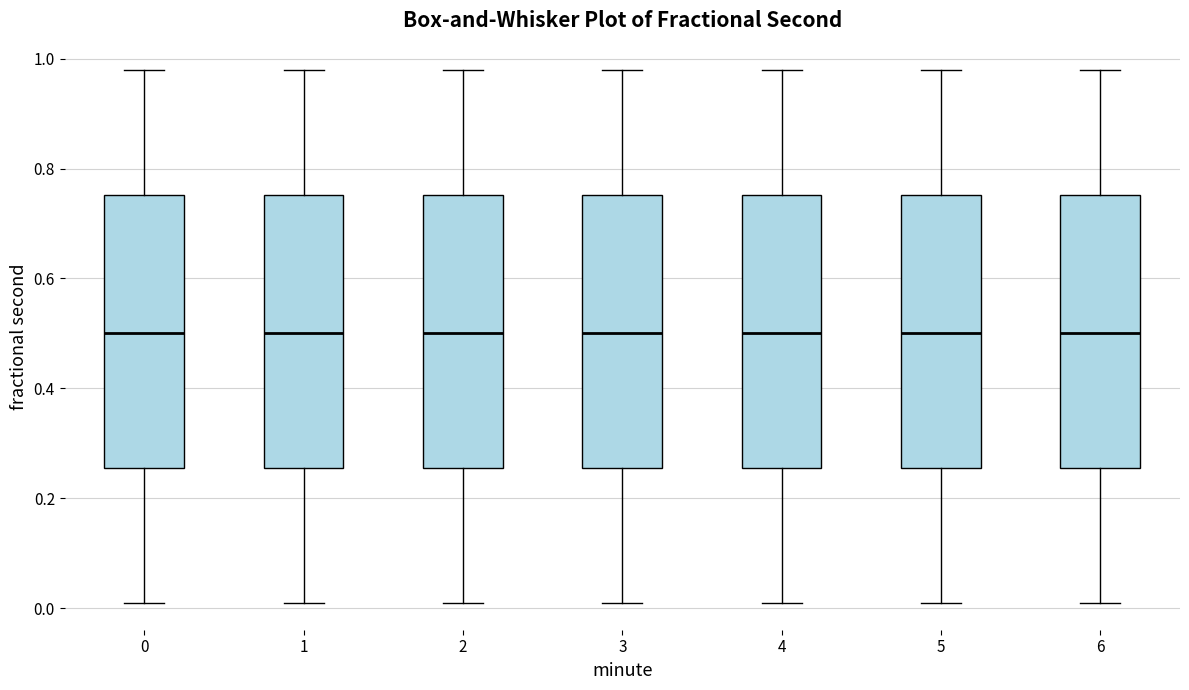

Reading left to right, transcribe this box plot: for each box, give where its median line is, the range the box spans, and where its two whiskers end, as read against the y-axis. The values are not printed on the chart, so give them approximately, as read against the axis.

0: median 0.50, box 0.26 to 0.76, whiskers 0.00 to 0.98
1: median 0.50, box 0.26 to 0.76, whiskers 0.00 to 0.98
2: median 0.50, box 0.26 to 0.76, whiskers 0.00 to 0.98
3: median 0.50, box 0.26 to 0.76, whiskers 0.00 to 0.98
4: median 0.50, box 0.26 to 0.76, whiskers 0.00 to 0.98
5: median 0.50, box 0.26 to 0.76, whiskers 0.00 to 0.98
6: median 0.50, box 0.26 to 0.76, whiskers 0.00 to 0.98